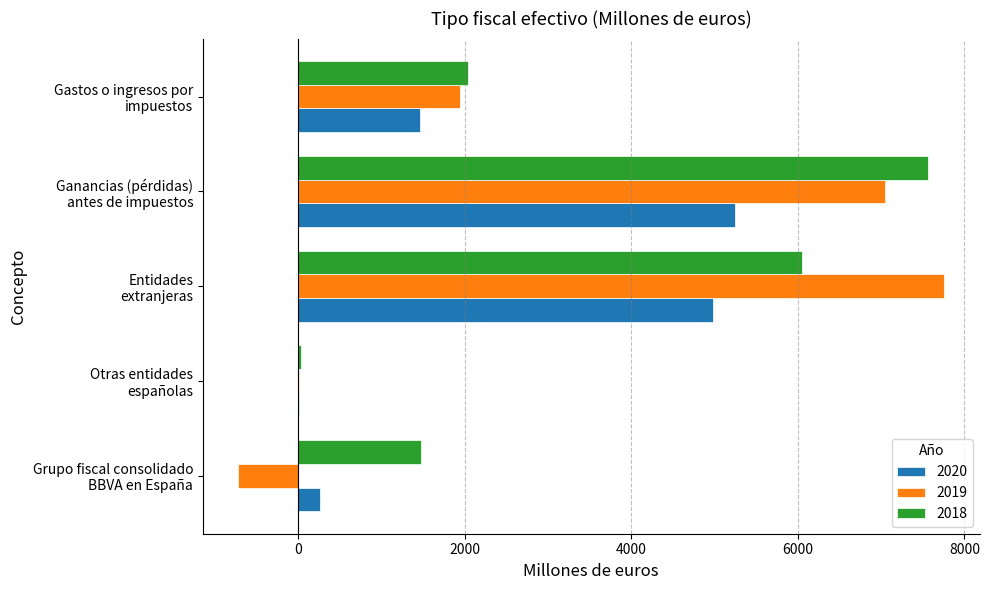

What is the total value across all series at Entidades
extranjeras?

18789